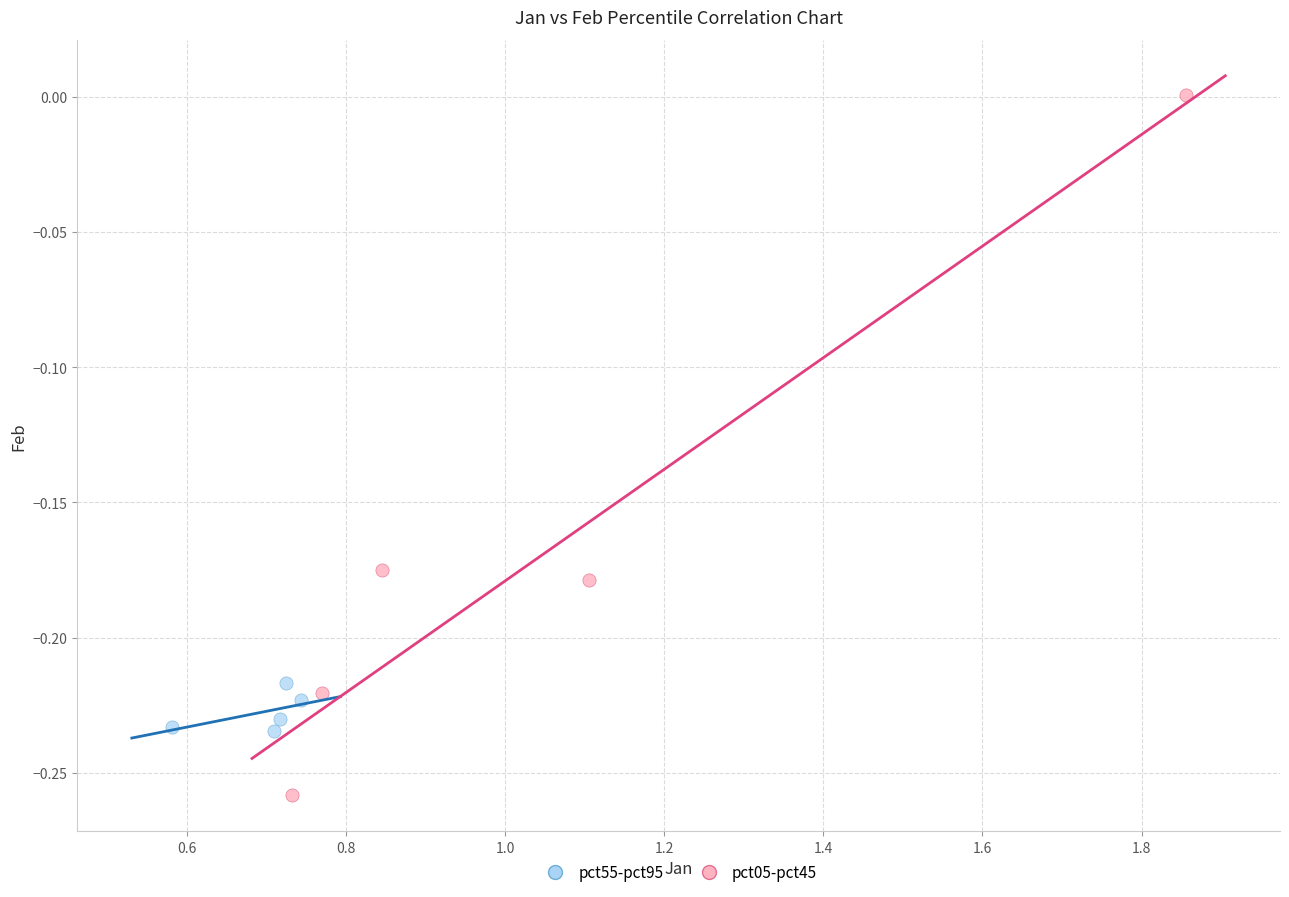

Which series has the widest spread of Y values?

pct05-pct45